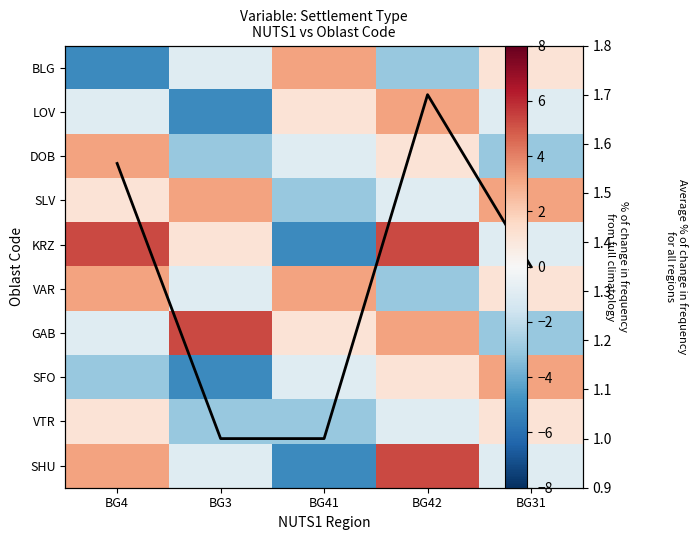

How many values in the SHU series exceed 0?

2